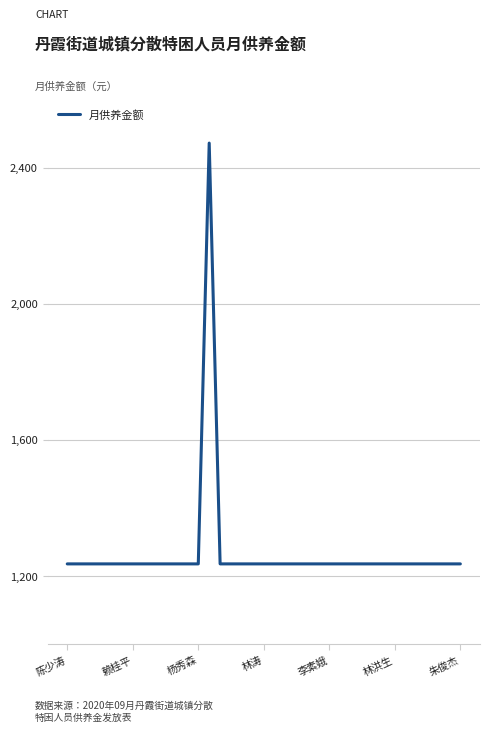

What is the greatest value displayed?

2472